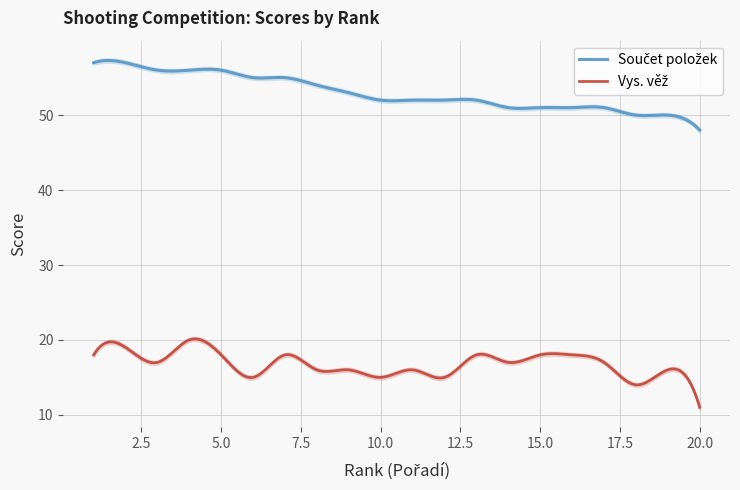

What is the sum of all Součet položek values?

1059